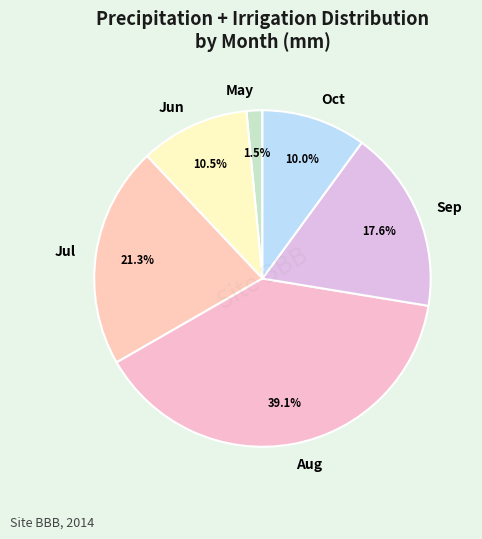

Is Sep the majority of the pie?

No